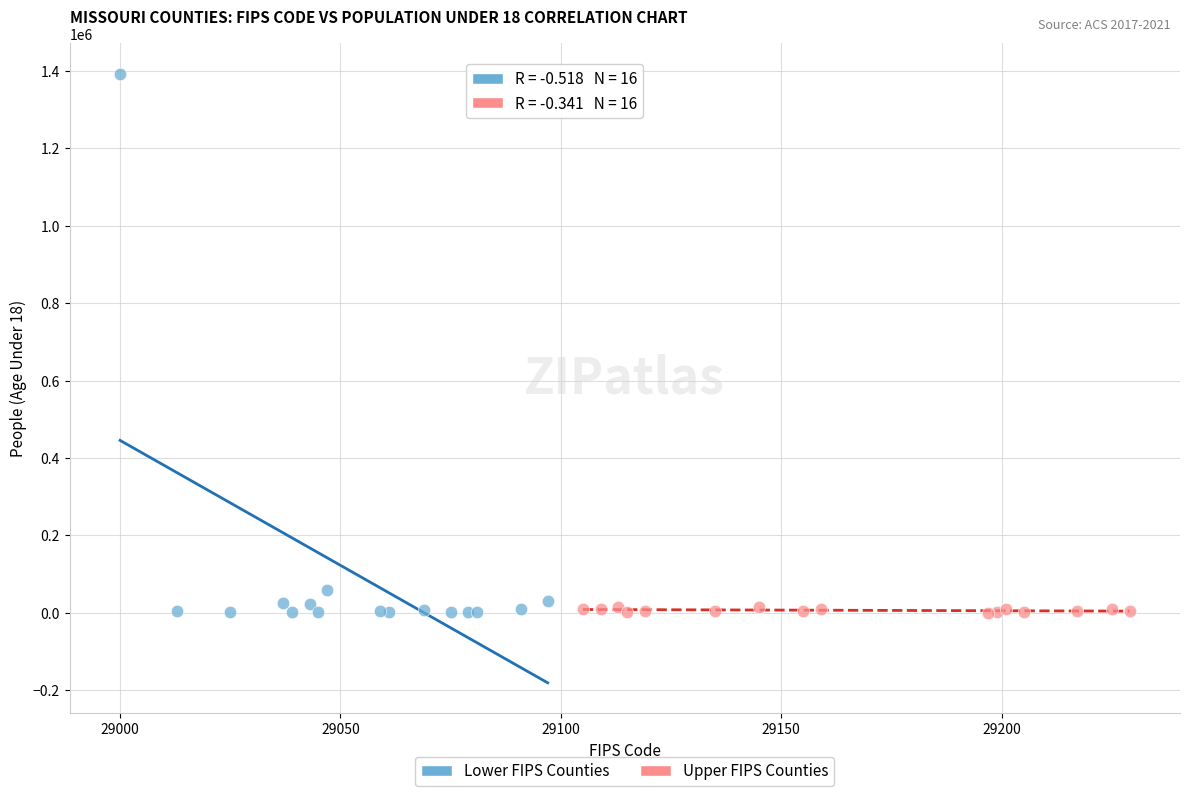

Which series reaches the maximum Y coordinate?

Lower FIPS Counties